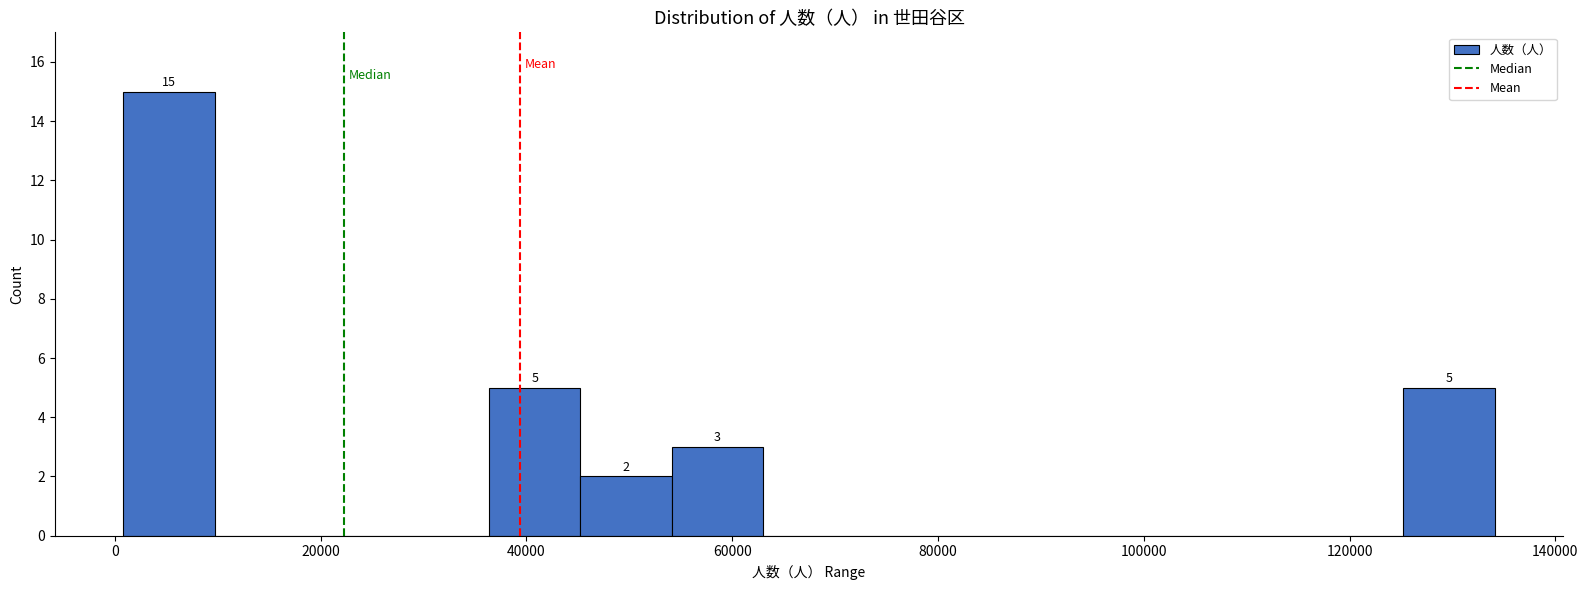

Which range on the x-axis has the tallest bar?

0 to 10000